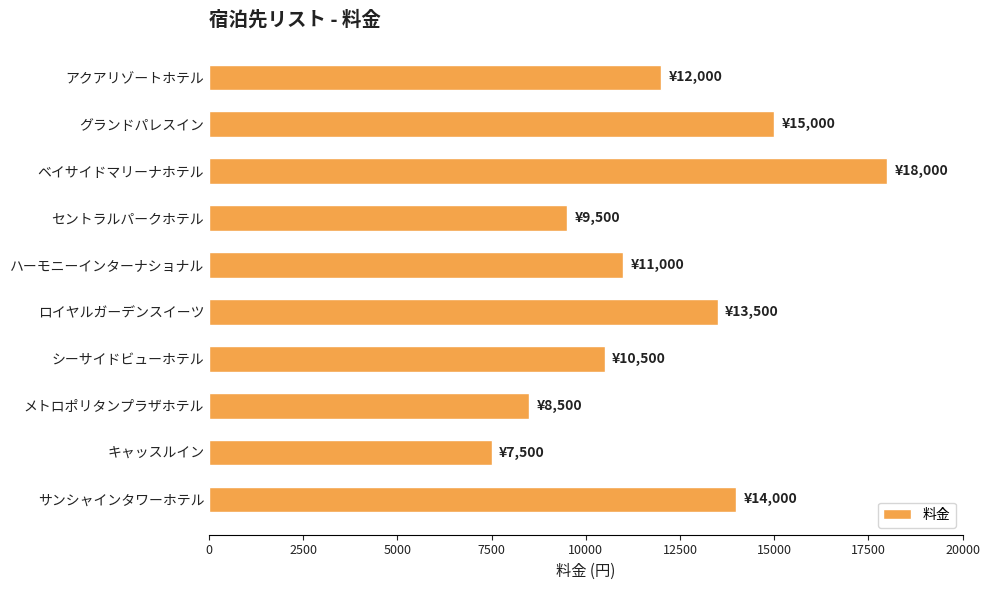

True or false: the data shows 15905 at セントラルパークホテル.

False